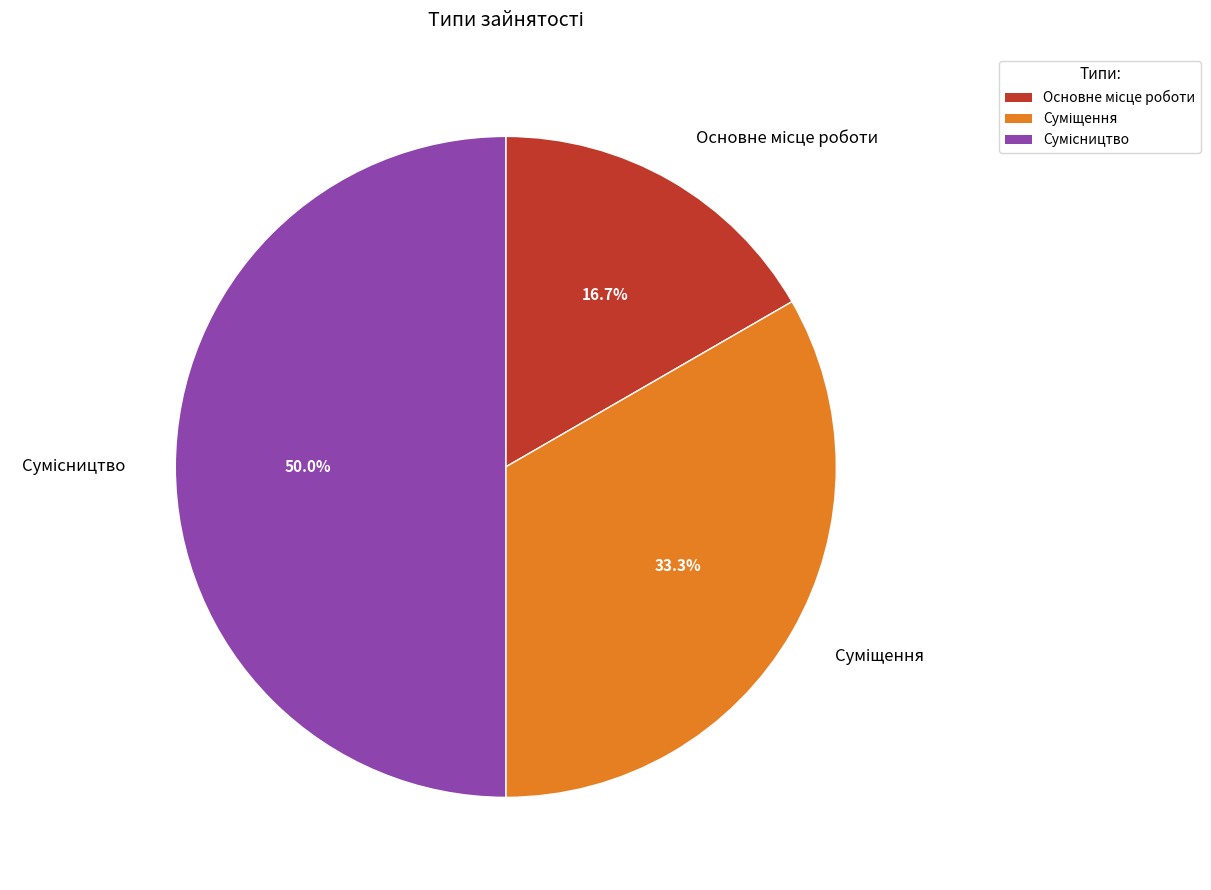

To the nearest percent, what is the difference between the largest and smallest slice percentages?

33%